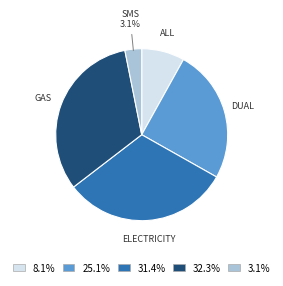

Count the number of slices in the pie.

5